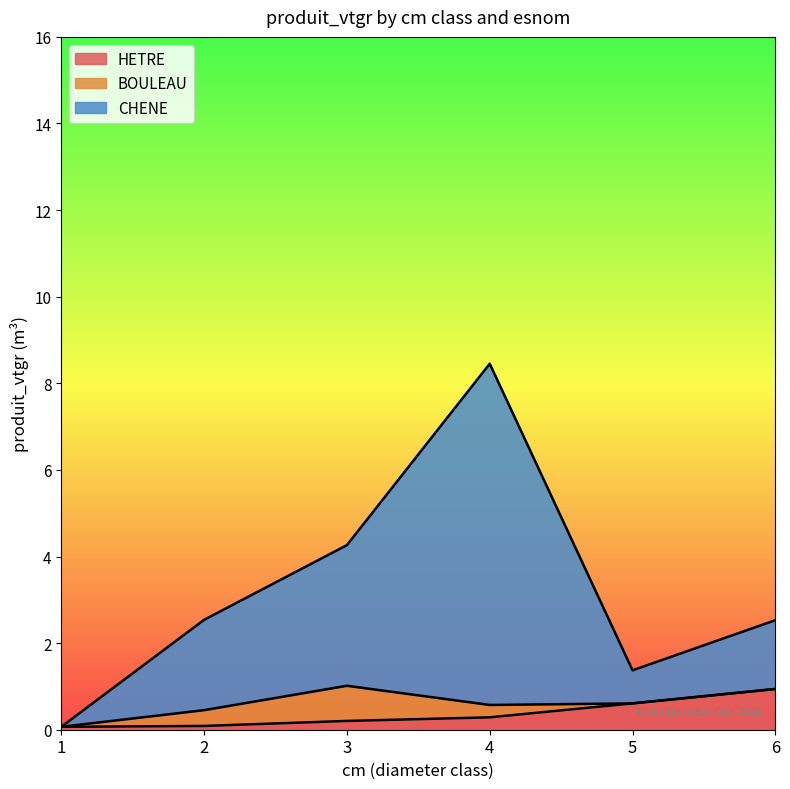

What is the total value across all series at 6?

2.5